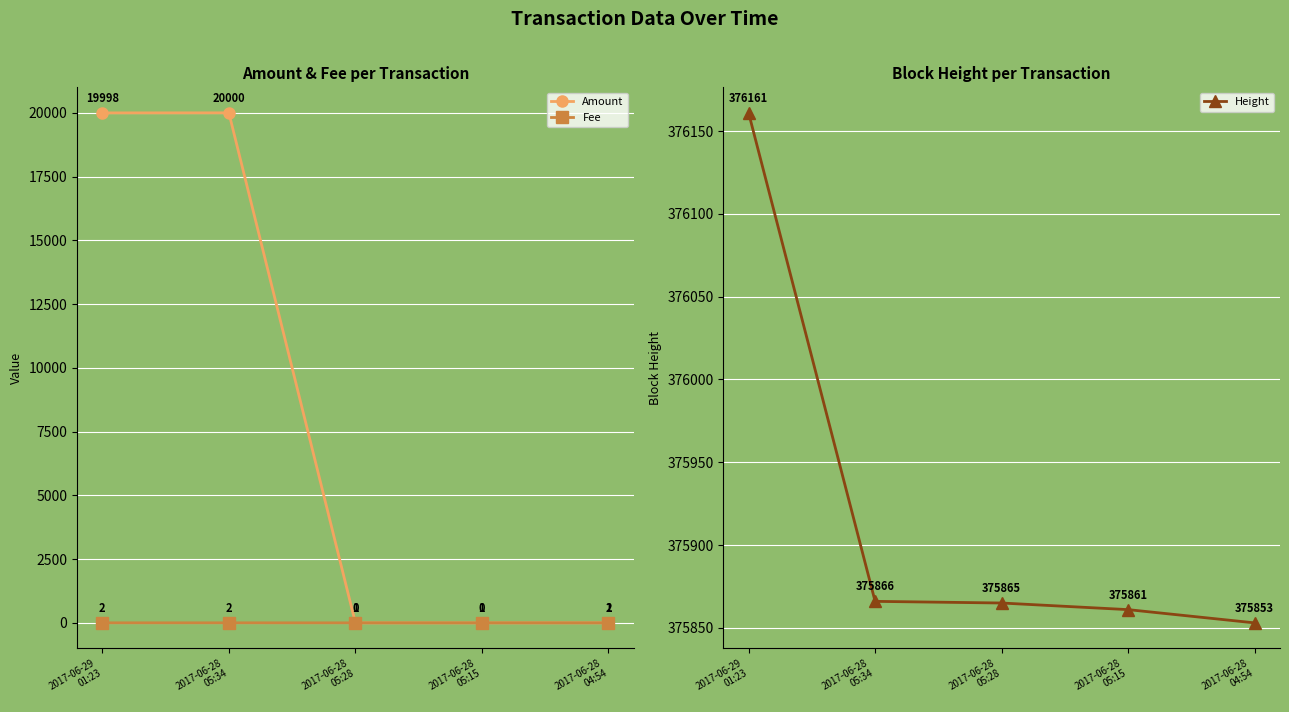

True or false: Height and Fee intersect in this chart.

False